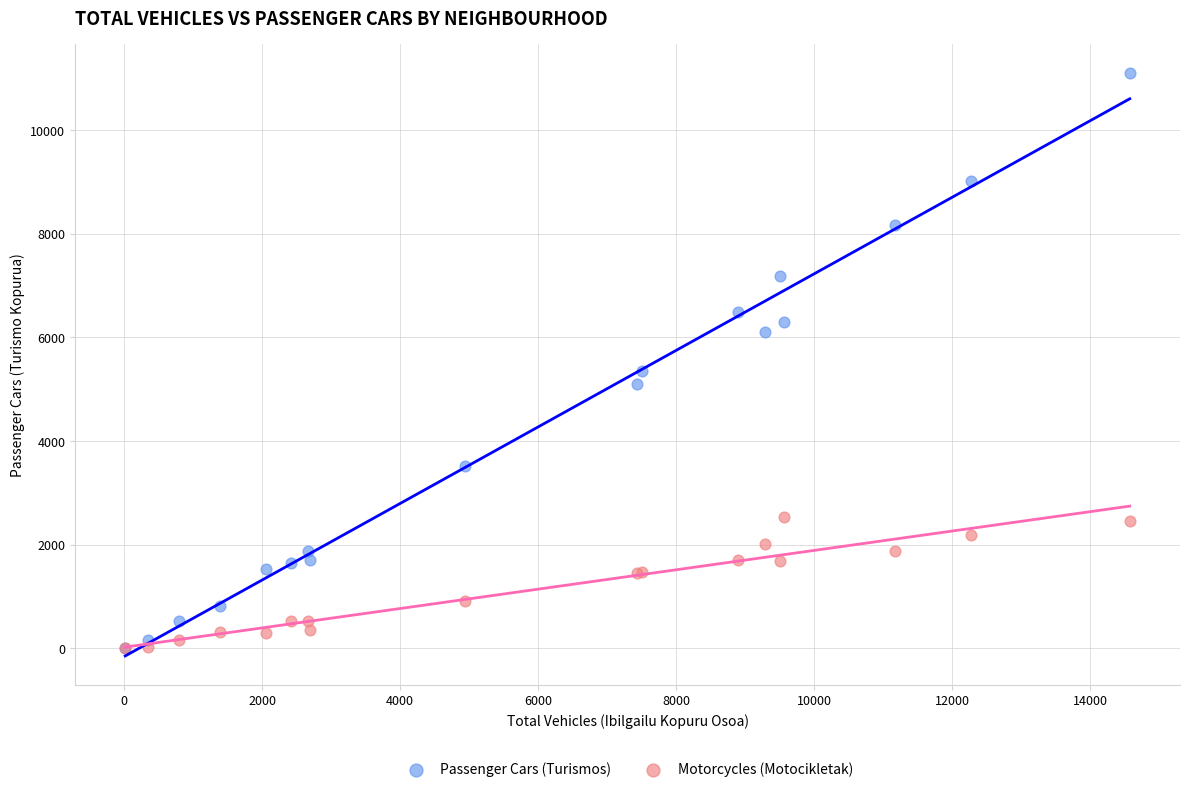

In the Passenger Cars (Turismos) series, what Y value is closest to 5556?

5344